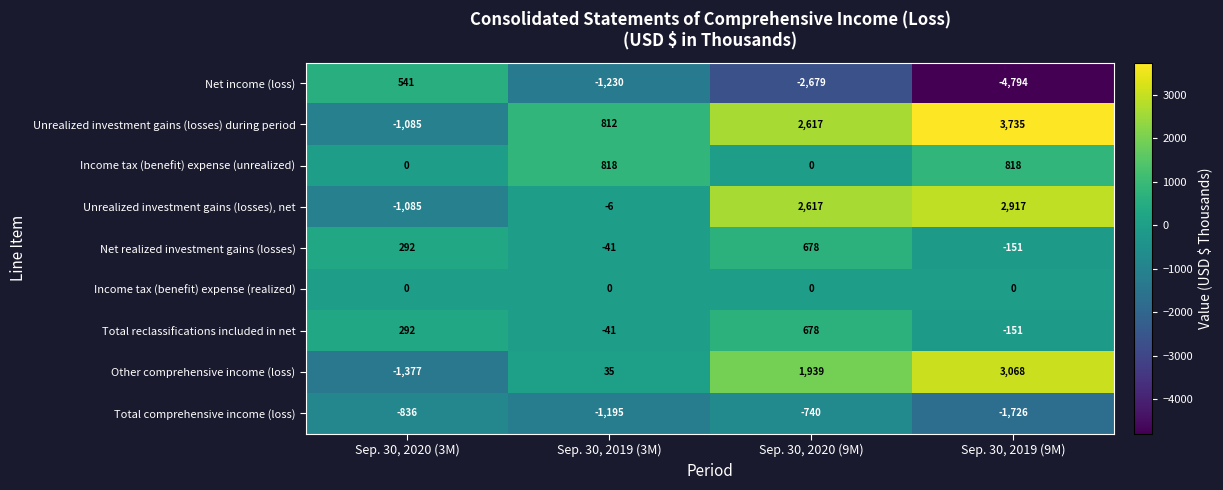

What is the total value across all series at Sep. 30, 2019 (3M)?

-848